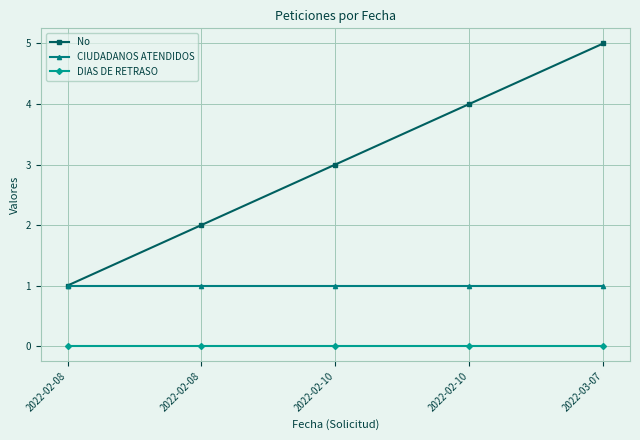

True or false: DIAS DE RETRASO and CIUDADANOS ATENDIDOS cross at least once.

False